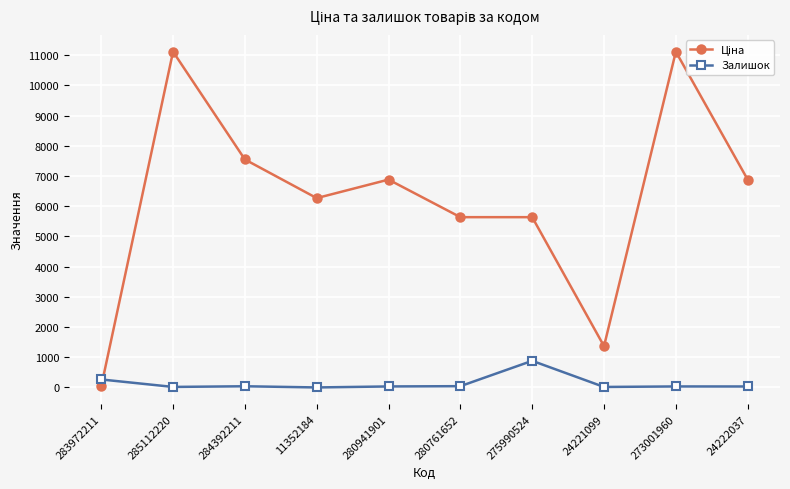

What is the difference between the maximum and minimum values in the Залишок series?

881.0